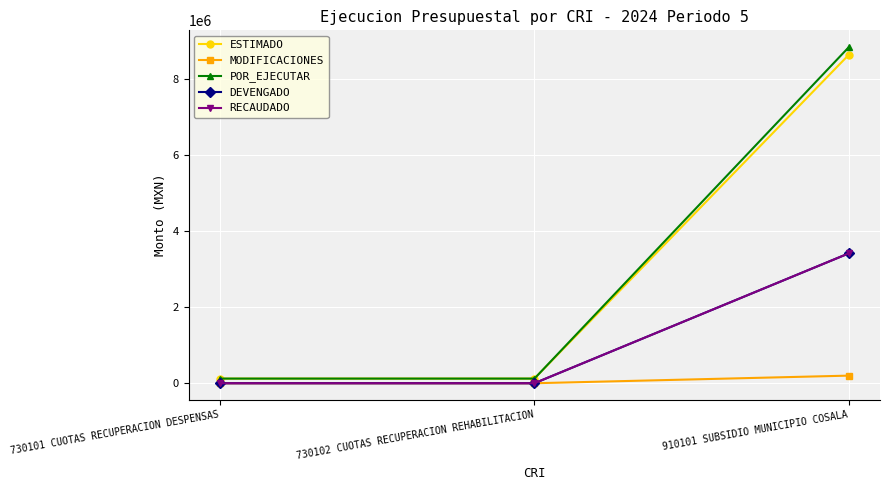

What is the total value across all series at 730101 CUOTAS RECUPERACION DESPENSAS?

244400.0